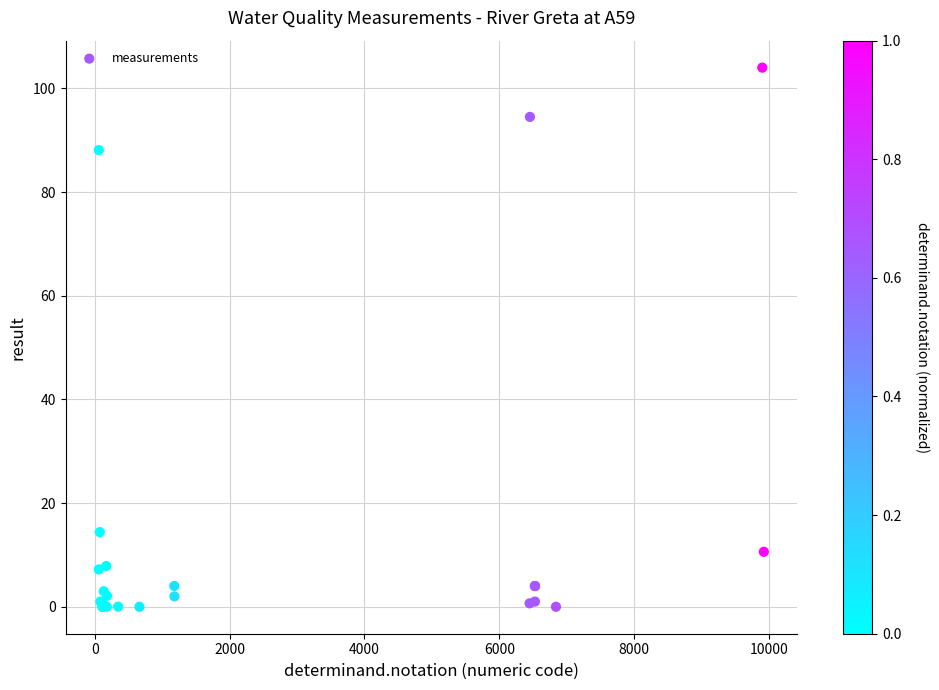

What Y value in the scatter plot is closest to 52?

88.1